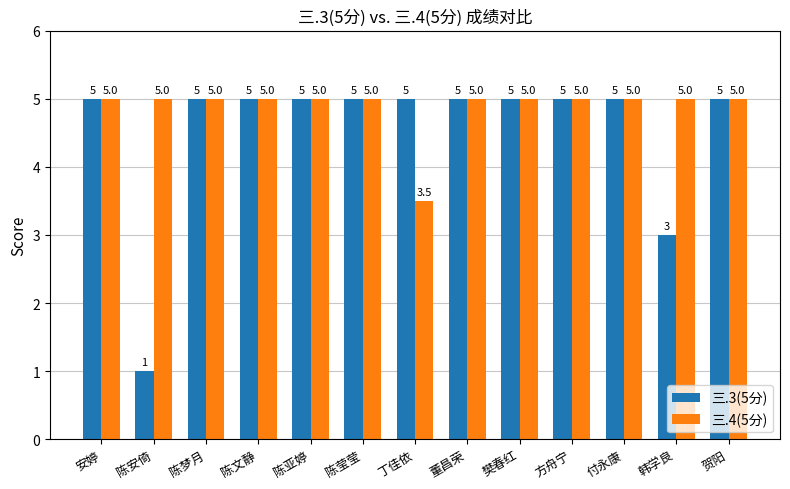

What position from the right is 董昌荣?

6